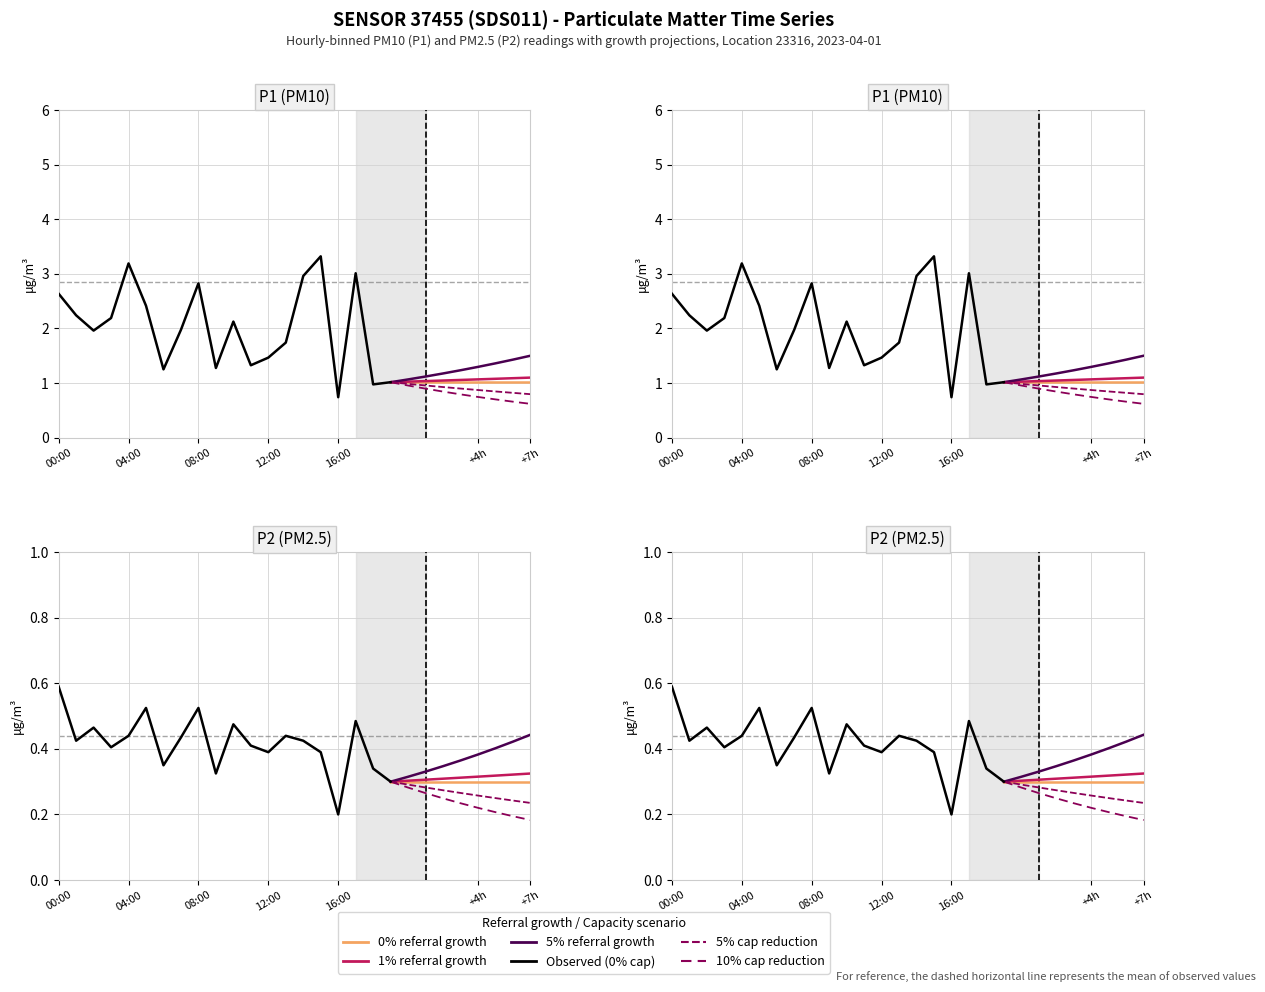

Where does the P1 series first go above 2?

00:00